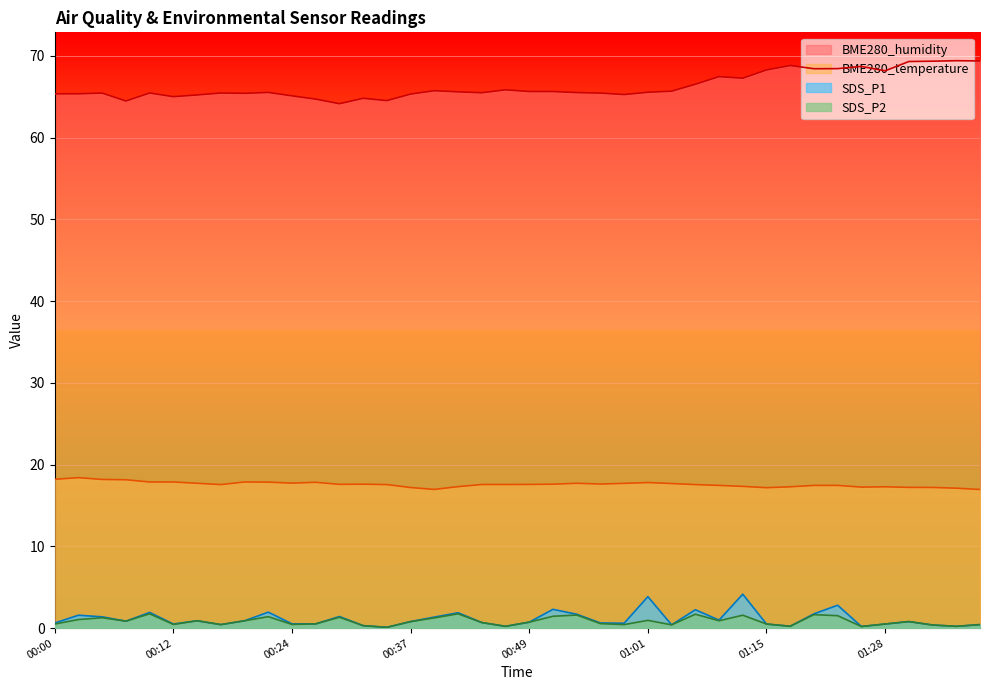

At which category is the sum across all series the highest?

01:12